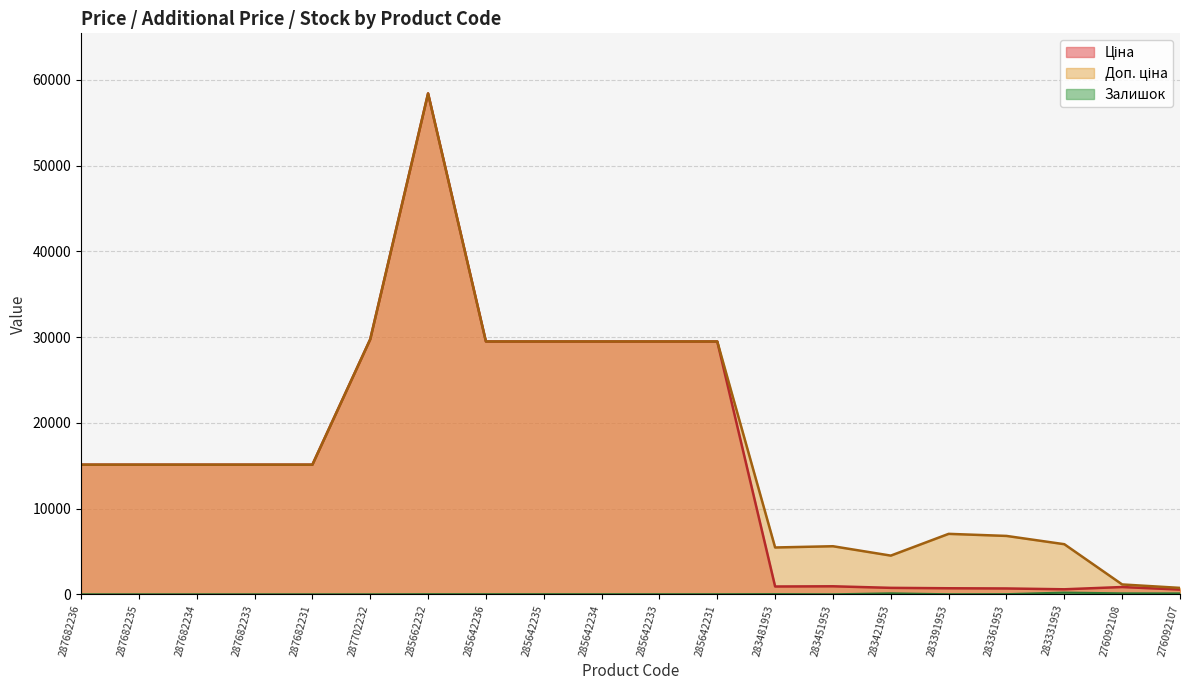

What are all the series names shown in the legend?

Ціна, Доп. ціна, Залишок